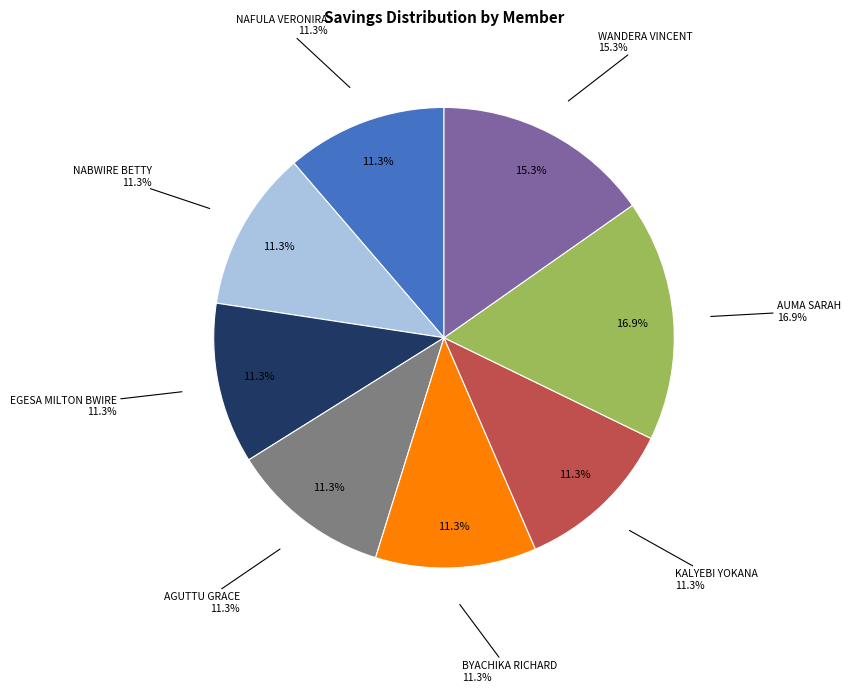

Is it true that NABWIRE SARAH is 0% of the pie?

True